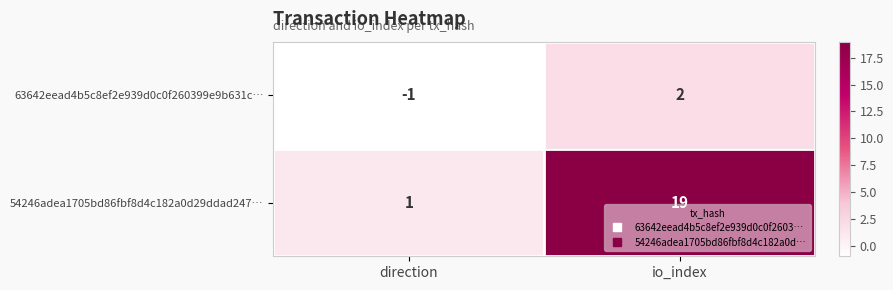

Rank the series by their average value, from lowest to highest.

63642eead4b5c8ef2e939d0c0f260399e9b631c…, 54246adea1705bd86fbf8d4c182a0d29ddad247…